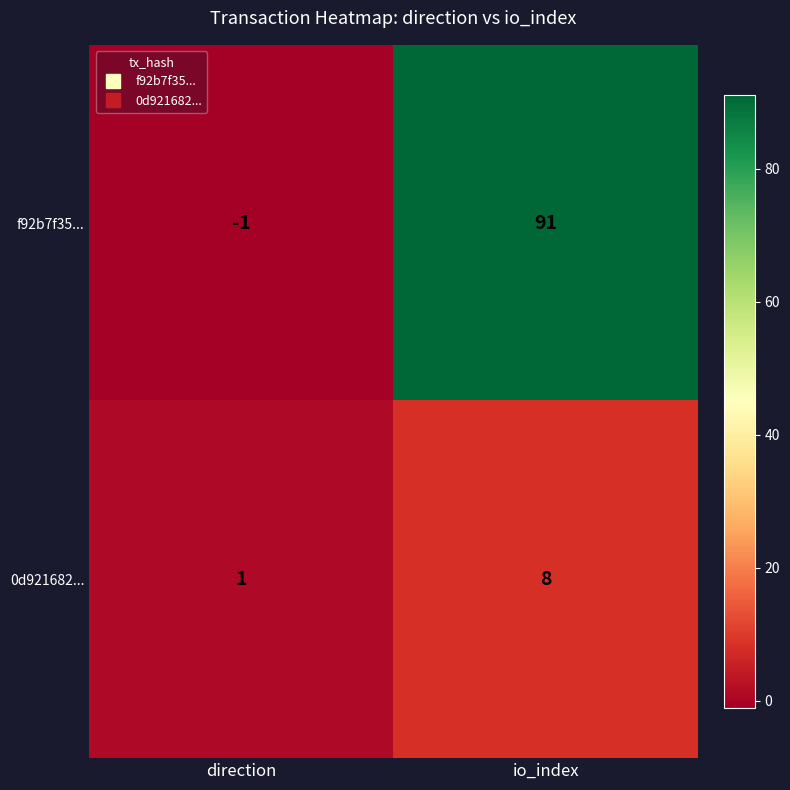

What is the spread (max minus min) of values at direction?

2